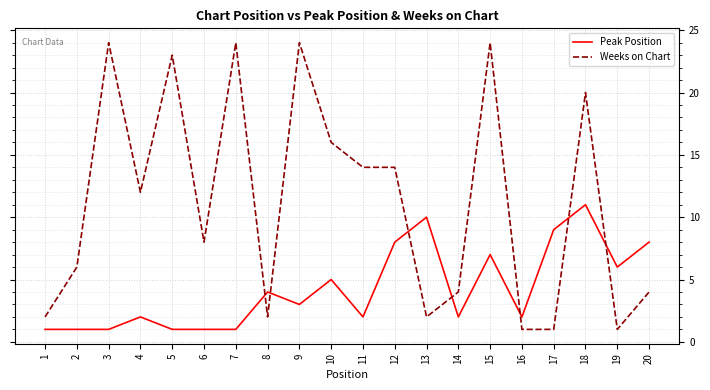

At which label is Peak Position closest to 6?

19